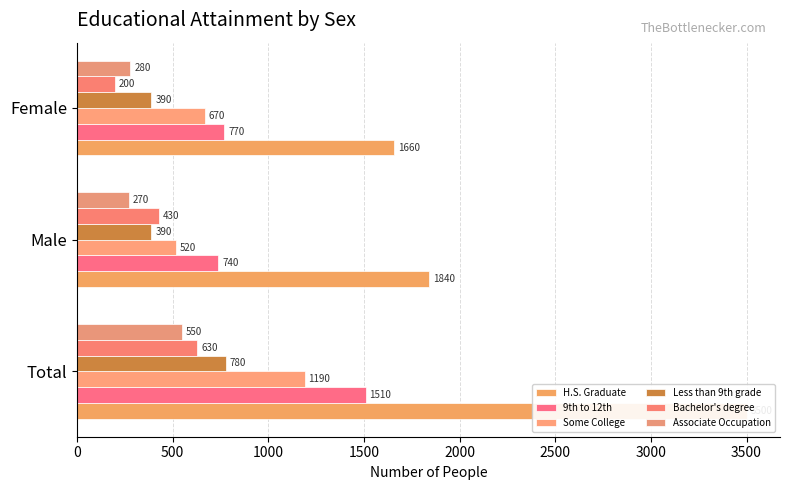

What is the smallest value displayed?

200